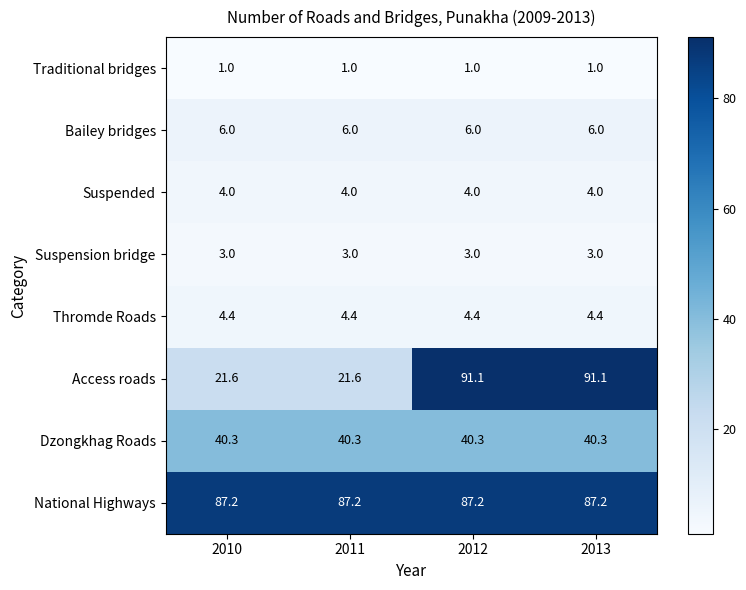

The value of Thromde Roads at 2011 is 4.4. True or false?

True